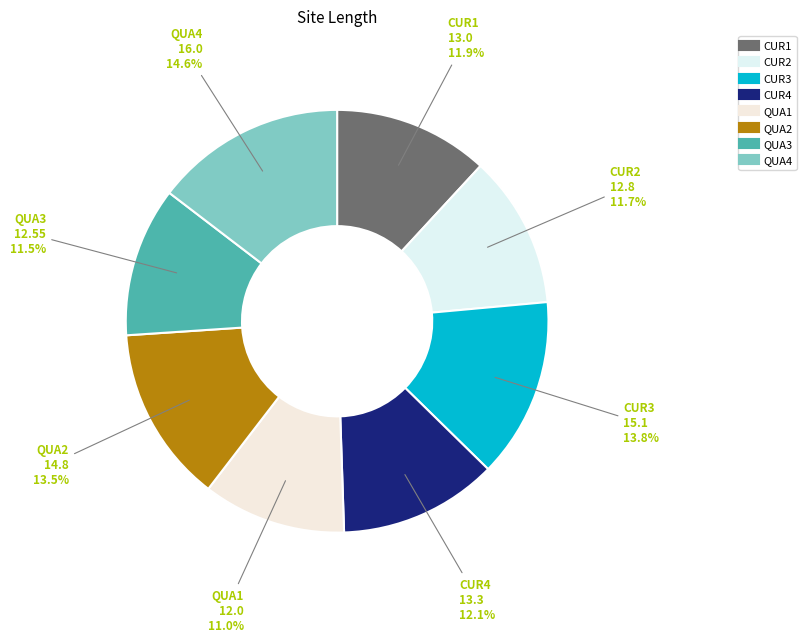

Is there any slice that represents more than half of the pie?

No